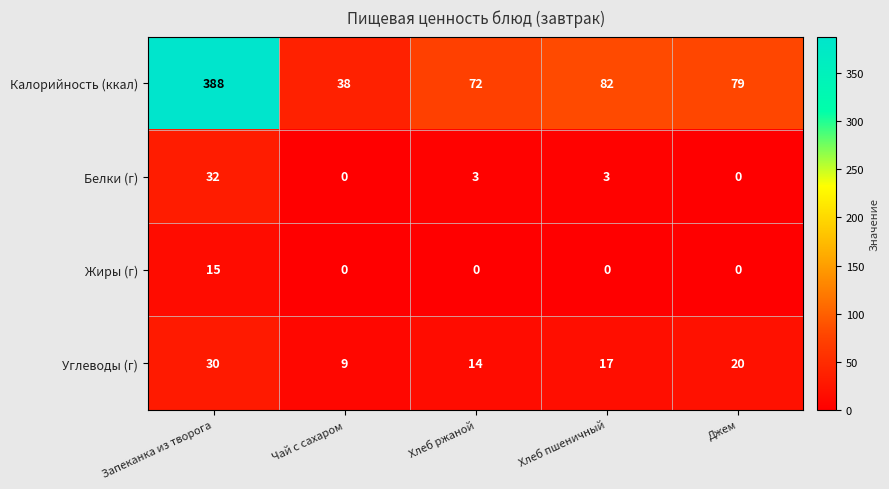

Is it true that Углеводы (г) equals 11 at Запеканка из творога?

False